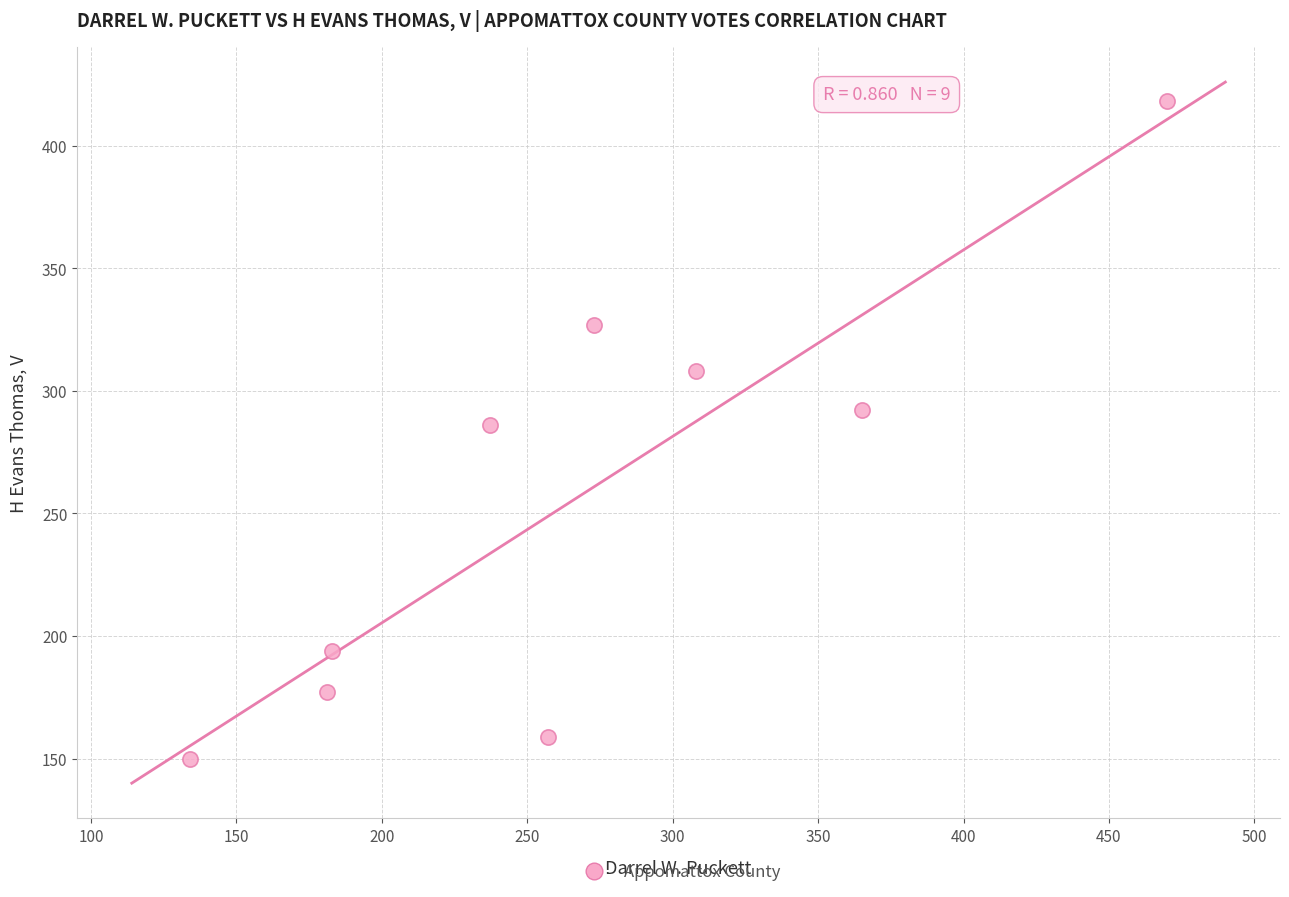

What is the average X value?

268